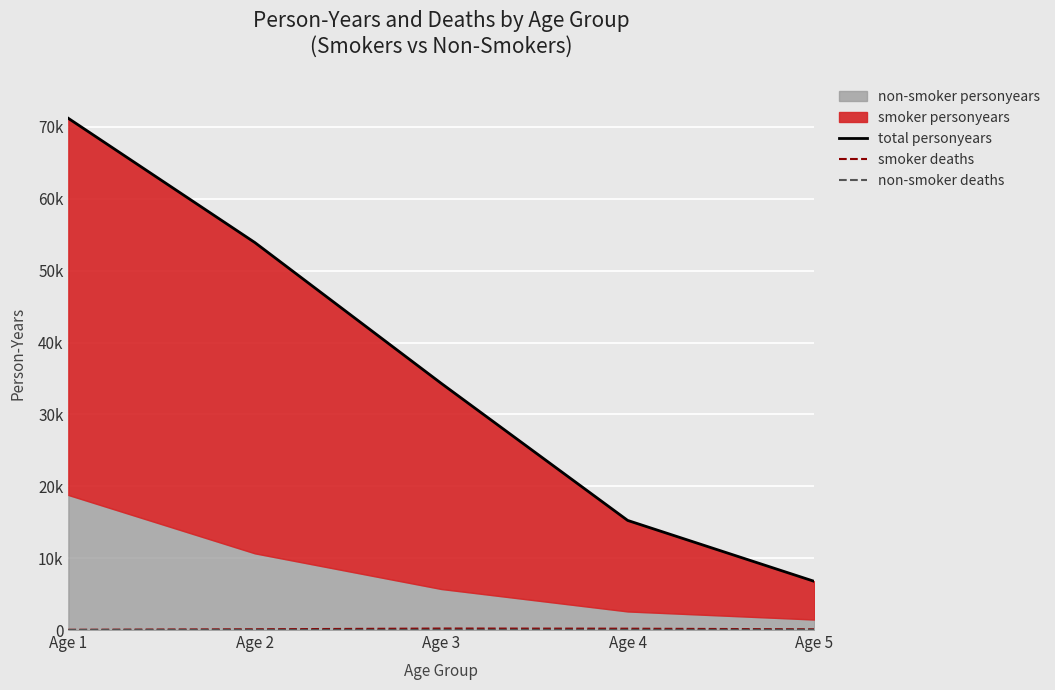

At how many categories does at least one series exceed 29270?

3